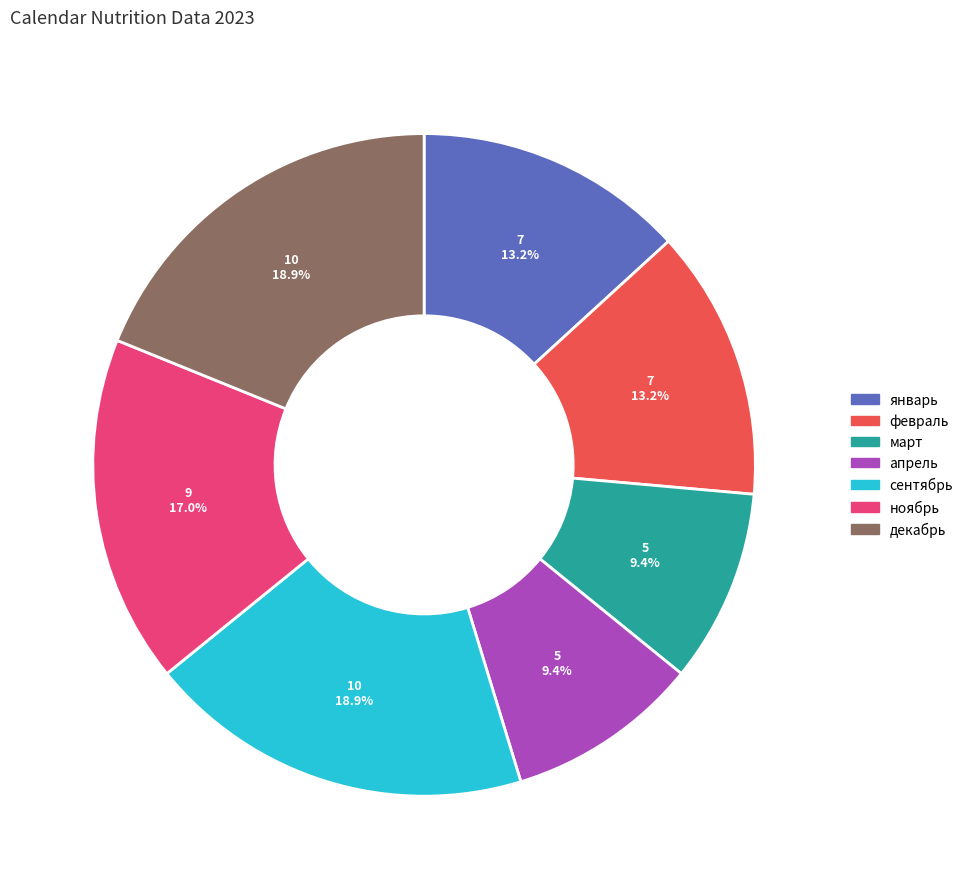

Is there any slice that represents more than half of the pie?

No